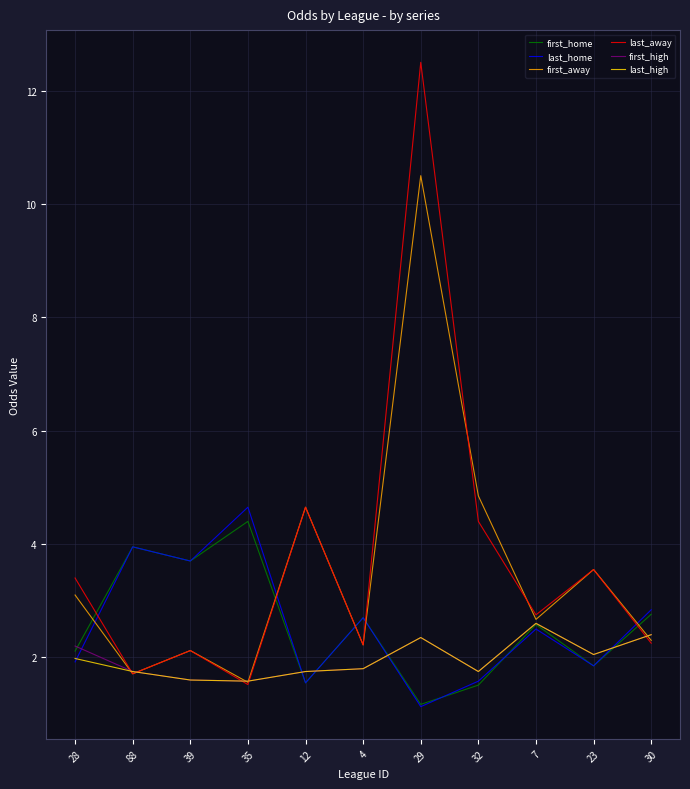

At which category does first_away reach its first local peak?

39